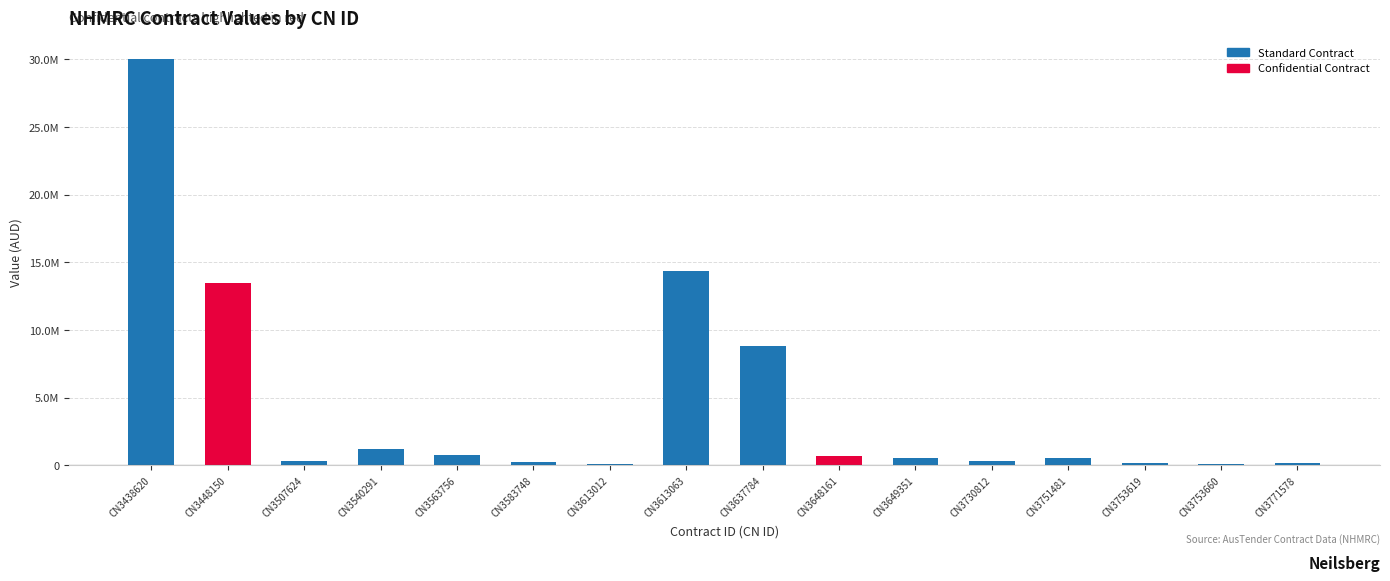

List the labels in order of value, largest first.

CN3438620, CN3613063, CN3448150, CN3637784, CN3540291, CN3563756, CN3648161, CN3751481, CN3649351, CN3507624, CN3730812, CN3583748, CN3771578, CN3753619, CN3753660, CN3613012